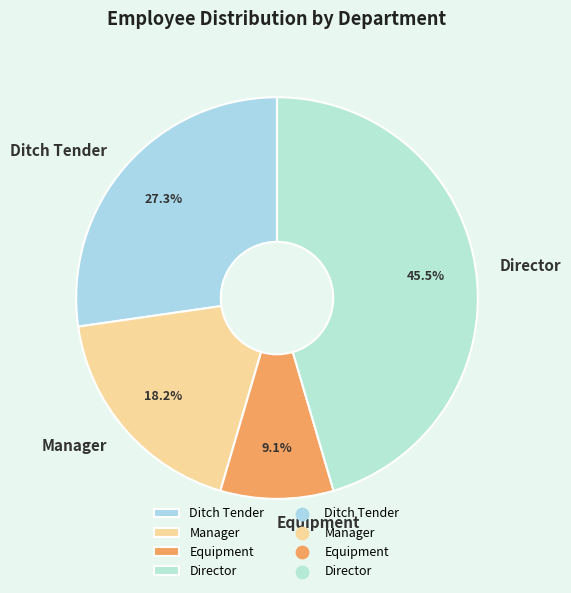

To the nearest percent, what portion does Equipment represent?

9%